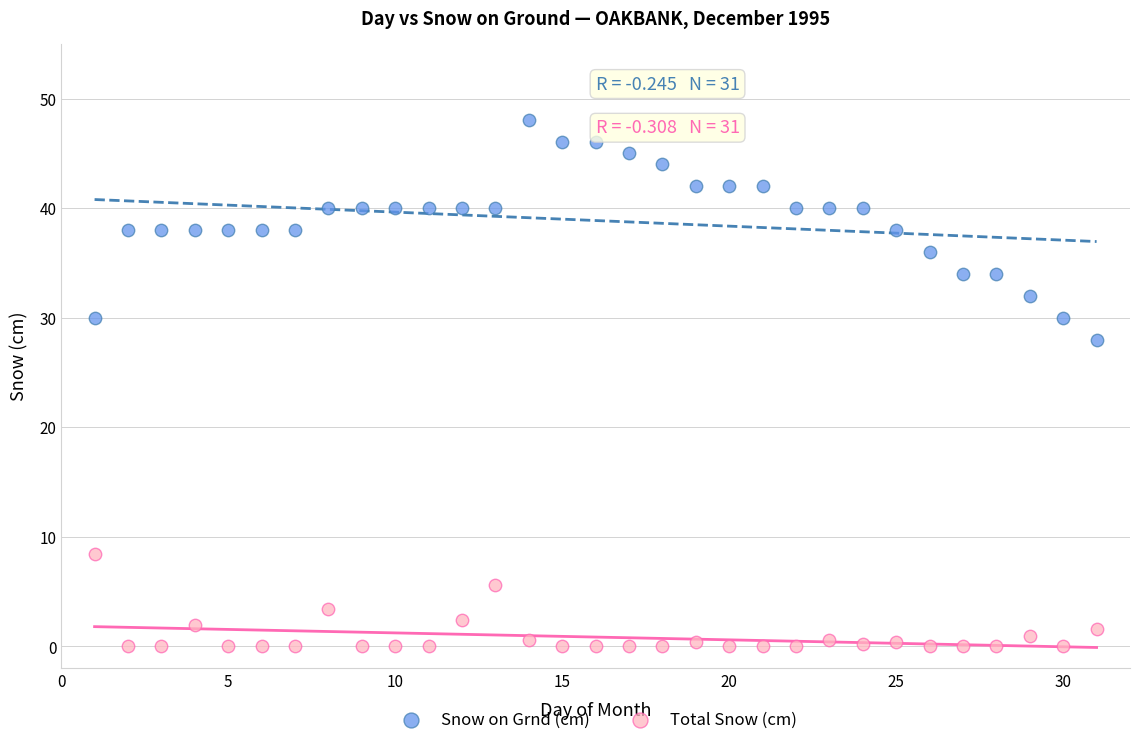

Which series reaches the maximum Y coordinate?

Snow on Grnd (cm)